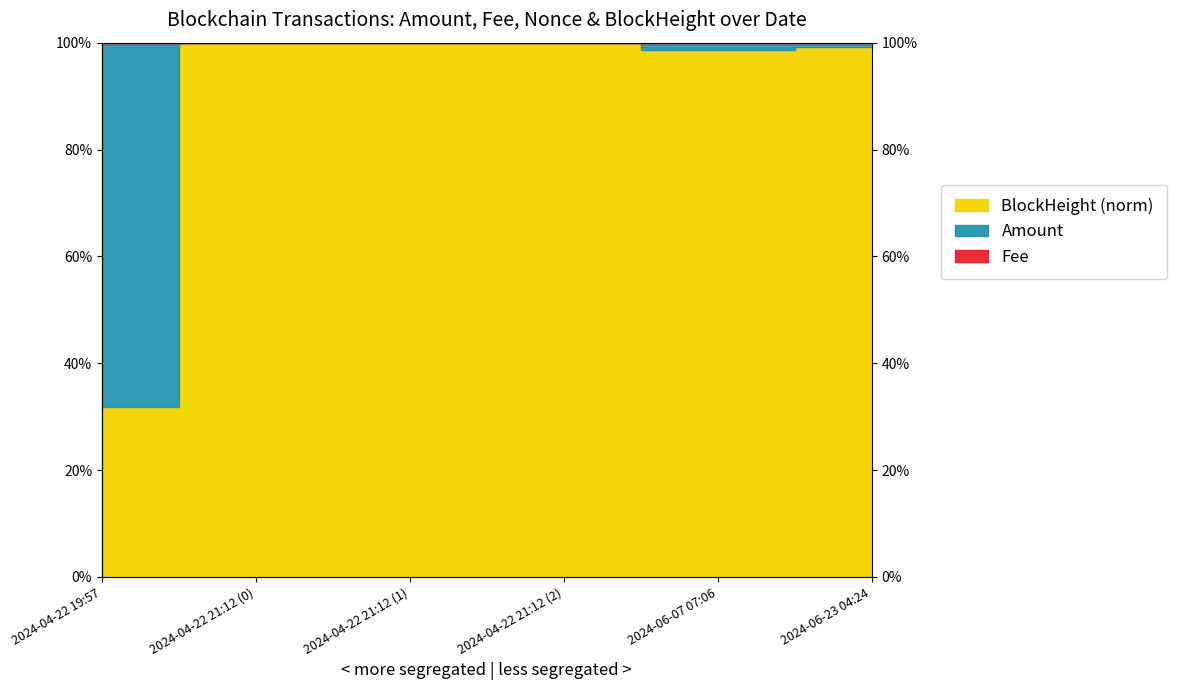

True or false: Amount has more than 1 interior local peaks.

False